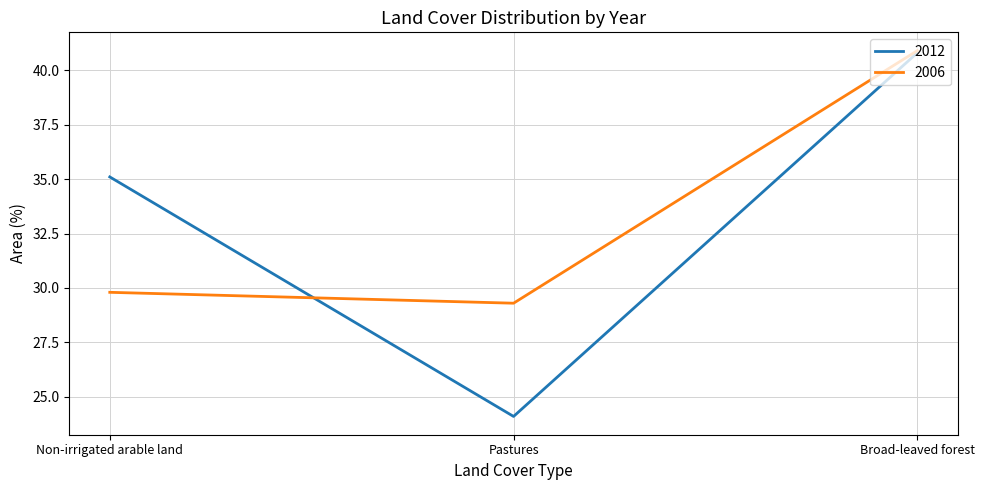

What position from the left is Pastures?

2